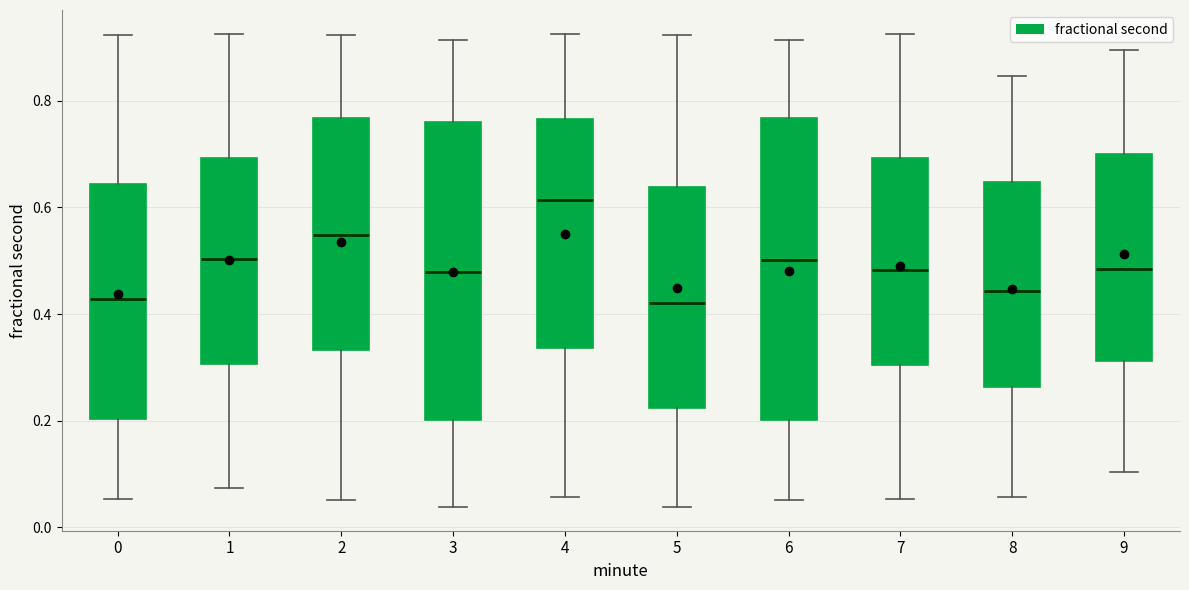

Reading left to right, transcribe this box plot: for each box, give where its median line is, the range the box spans, and where its two whiskers end, as read against the y-axis. The values are not printed on the chart, so give them approximately, as read against the axis.

0: median 0.42, box 0.20 to 0.64, whiskers 0.06 to 0.92
1: median 0.50, box 0.30 to 0.70, whiskers 0.08 to 0.92
2: median 0.54, box 0.34 to 0.76, whiskers 0.06 to 0.92
3: median 0.48, box 0.20 to 0.76, whiskers 0.04 to 0.92
4: median 0.62, box 0.34 to 0.76, whiskers 0.06 to 0.92
5: median 0.42, box 0.22 to 0.64, whiskers 0.04 to 0.92
6: median 0.50, box 0.20 to 0.76, whiskers 0.06 to 0.92
7: median 0.48, box 0.30 to 0.70, whiskers 0.06 to 0.92
8: median 0.44, box 0.26 to 0.64, whiskers 0.06 to 0.84
9: median 0.48, box 0.32 to 0.70, whiskers 0.10 to 0.90